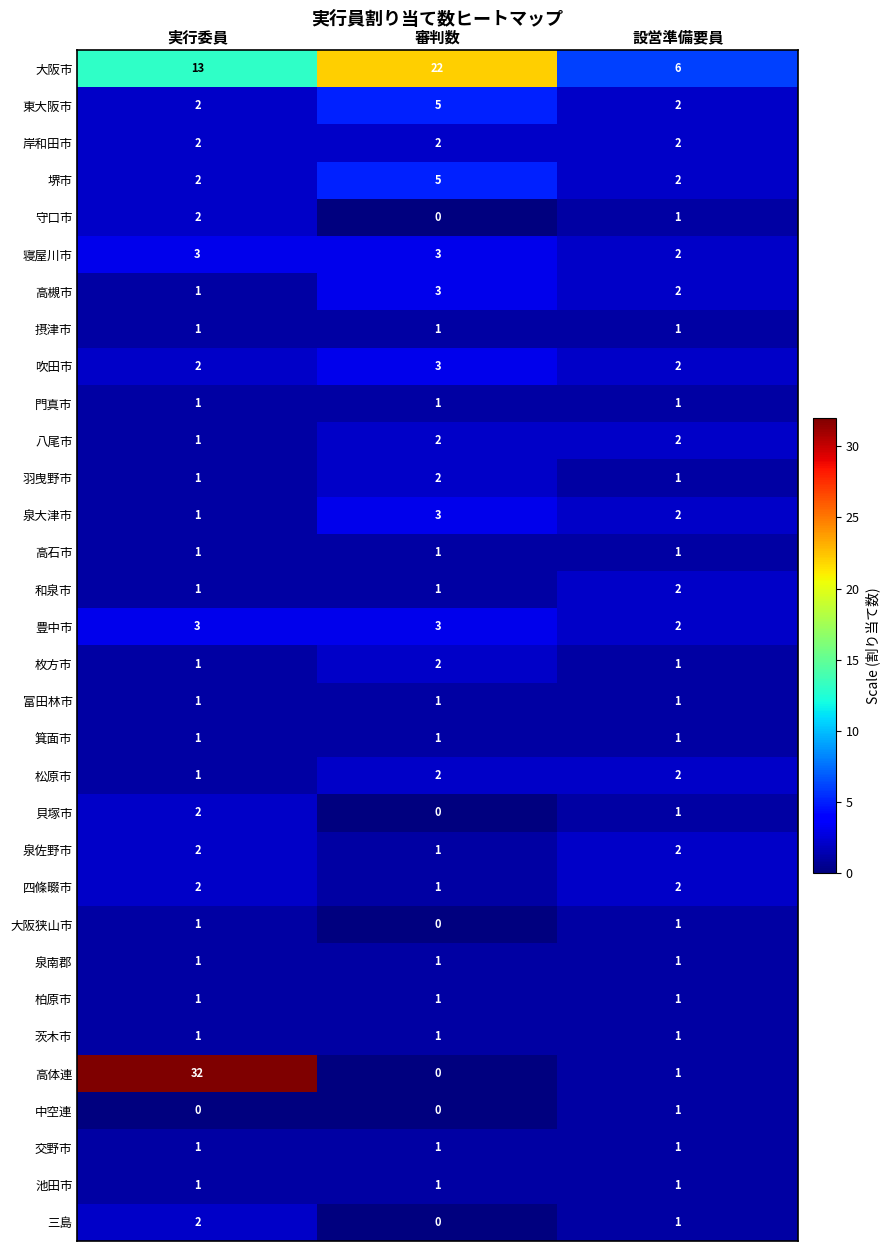

How many 堺市 values are between 2 and 5?

3